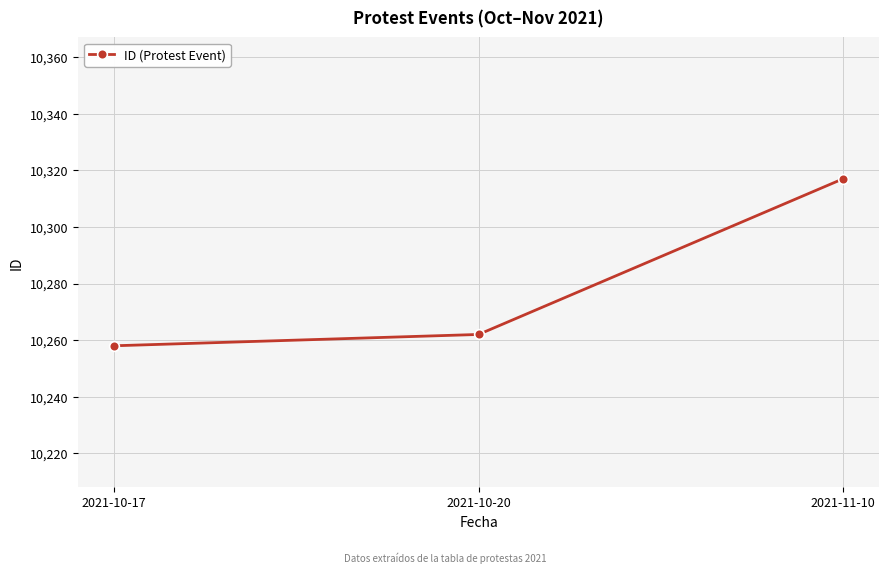

List the labels in order of value, smallest first.

2021-10-17, 2021-10-20, 2021-11-10